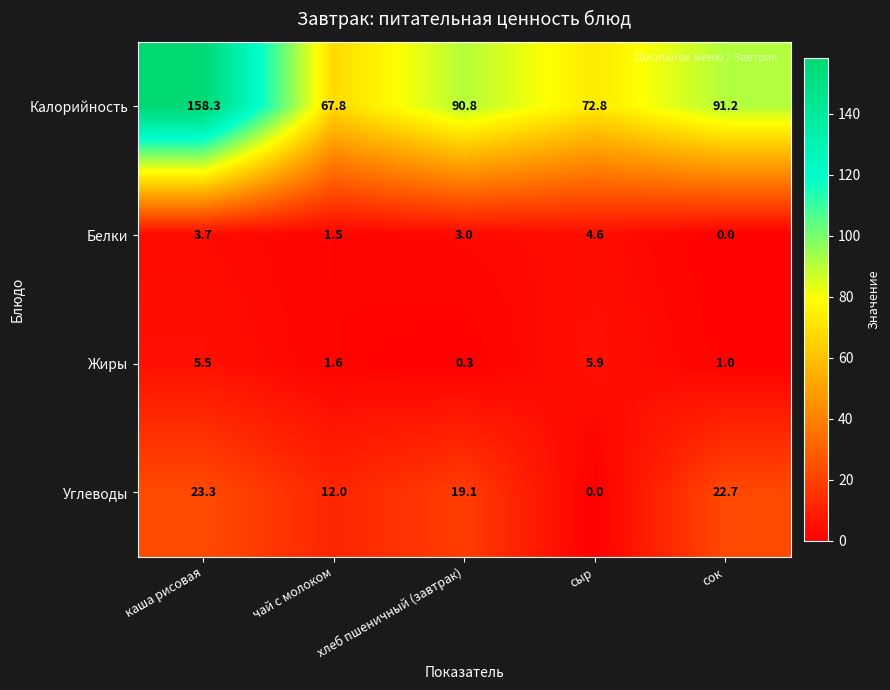

The value of Калорийность at чай с молоком is 67.8. True or false?

True